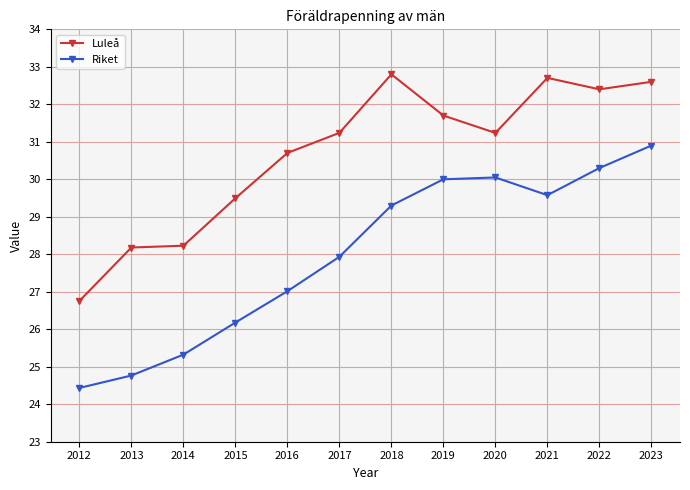

Is the value of Luleå at 2017 greater than the value of Riket at 2014?

Yes